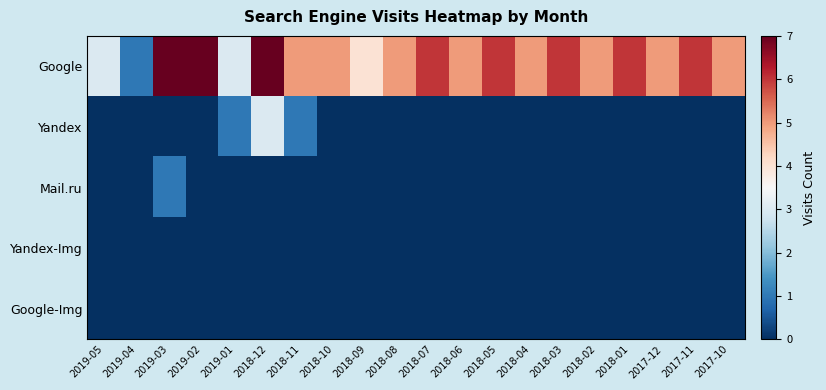

Which has a higher value, 2018-08 or 2018-09?

2018-08